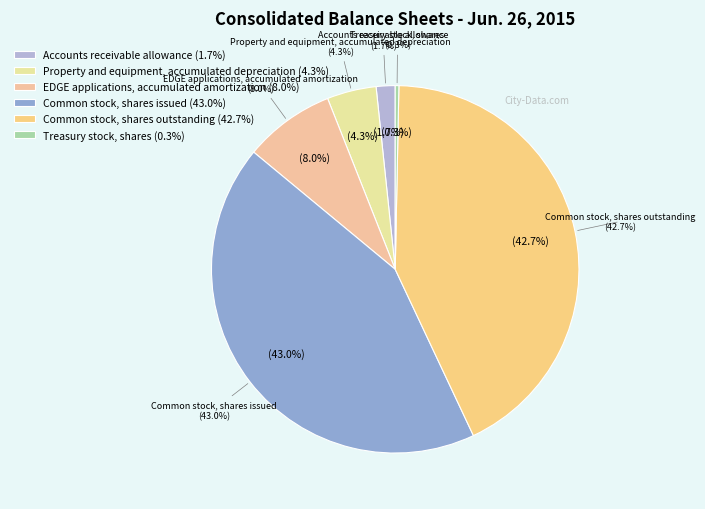

Is it true that Common stock, shares outstanding is 43% of the pie?

True